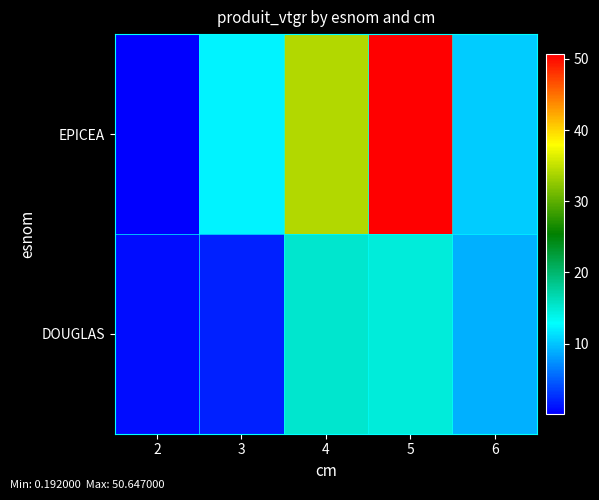

At which category is the sum across all series the highest?

5